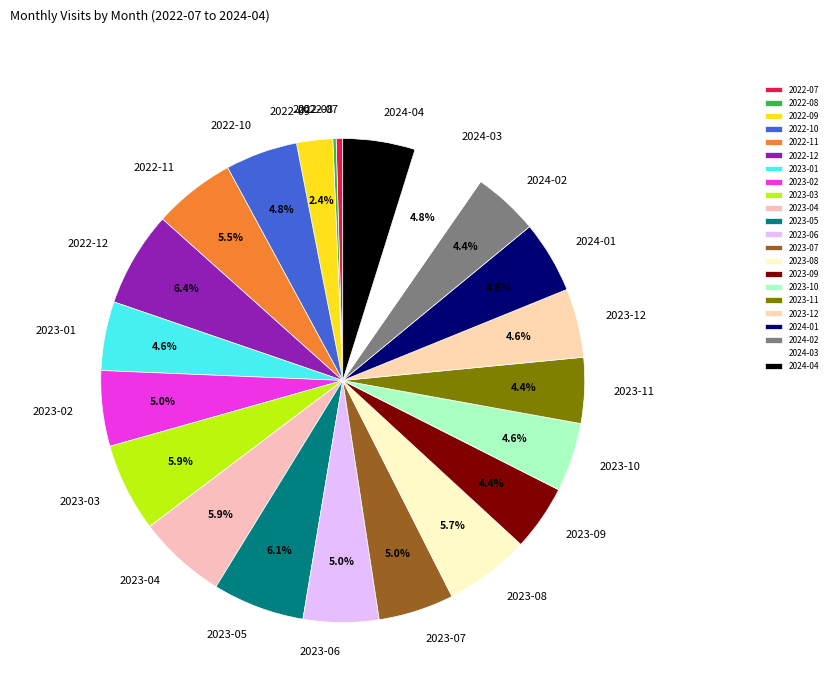

Is the sum of 2023-07 and 2023-03 greater than half?

No